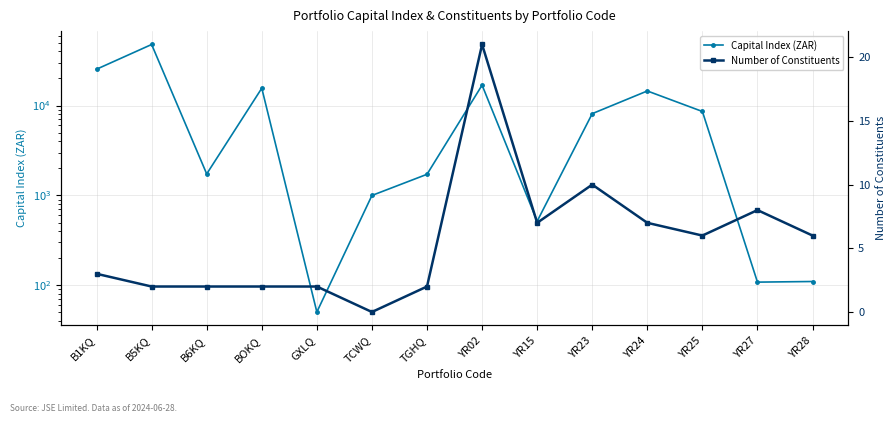

True or false: Capital Index (ZAR) and Number of Constituents intersect in this chart.

False